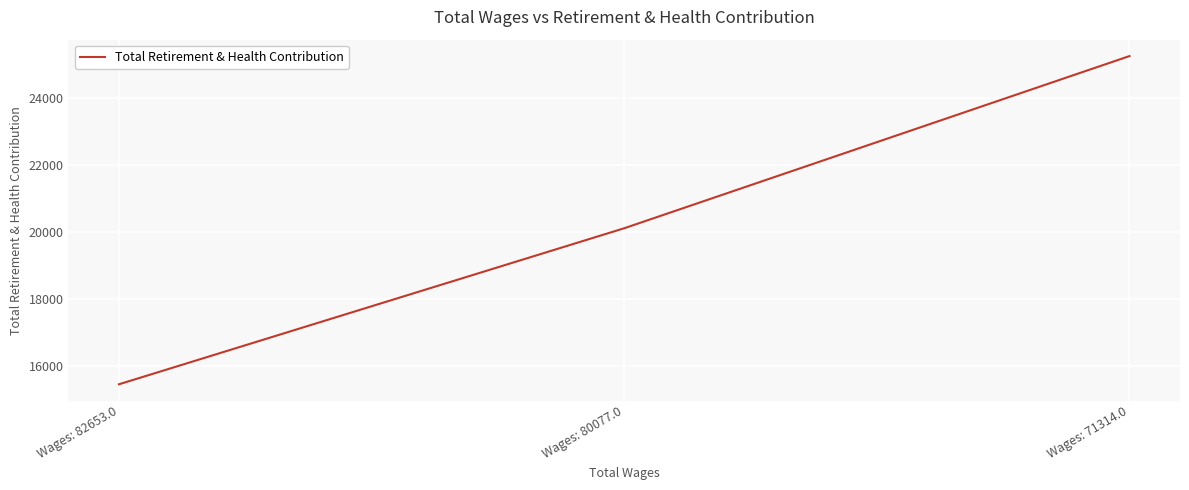

Between Wages: 80077.0 and Wages: 82653.0, which is larger?

Wages: 80077.0